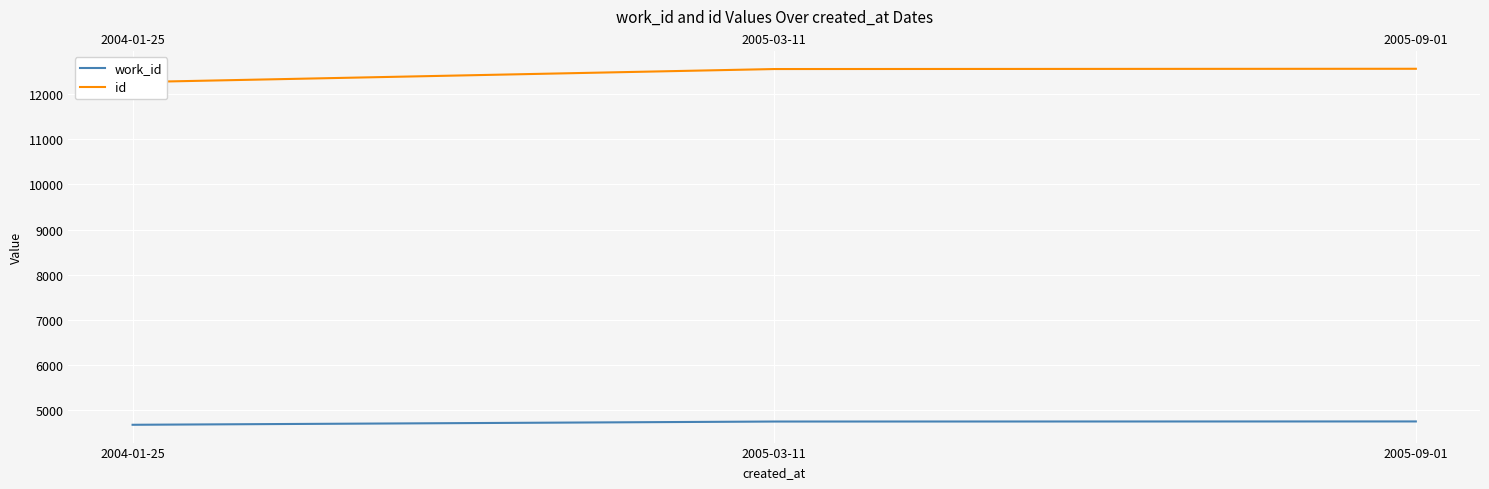

Rank the categories by work_id value from lowest to highest.

2004-01-25, 2005-03-11, 2005-09-01